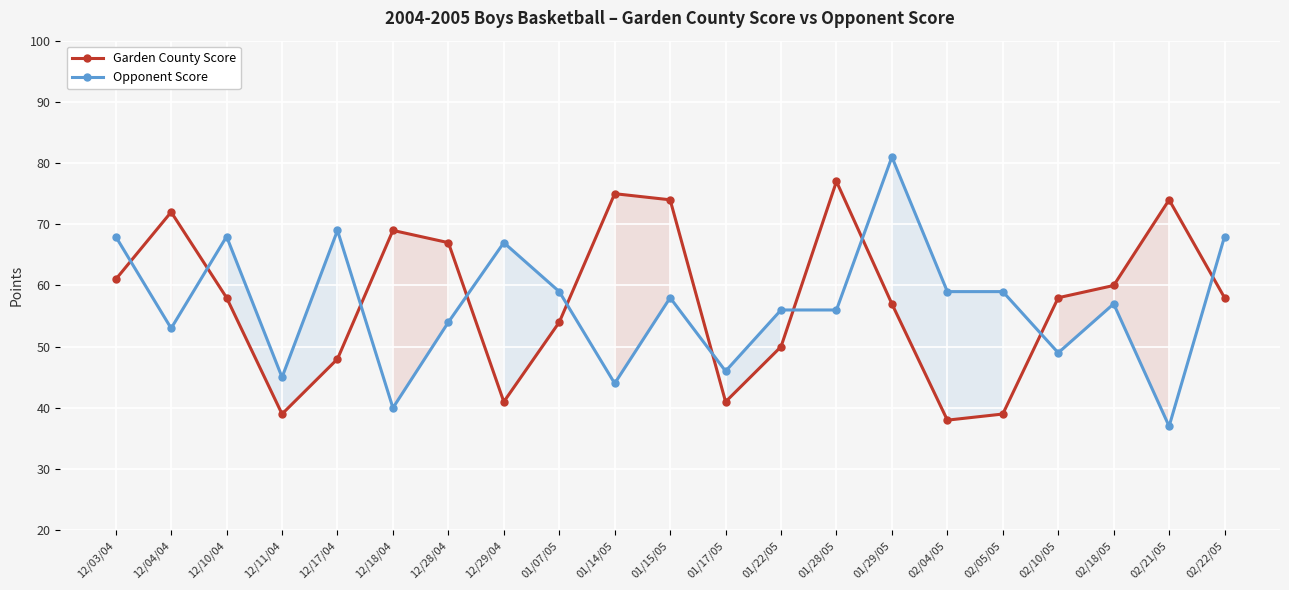

The Garden County Score series shows 93 at 01/29/05. True or false?

False